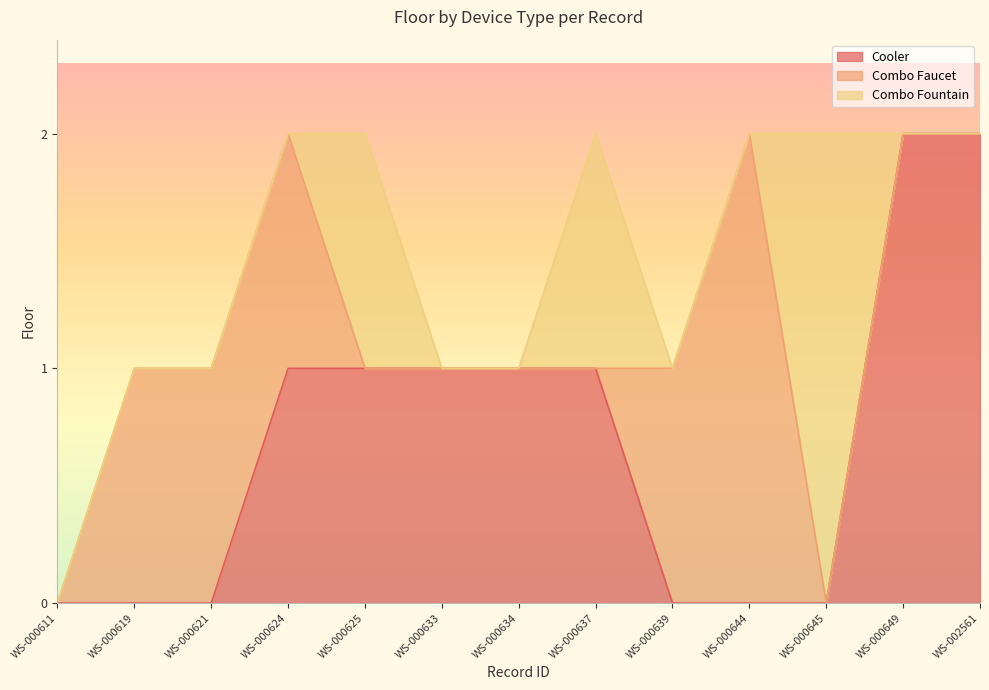

True or false: Combo Faucet has a value of -1 at WS-000634.

False